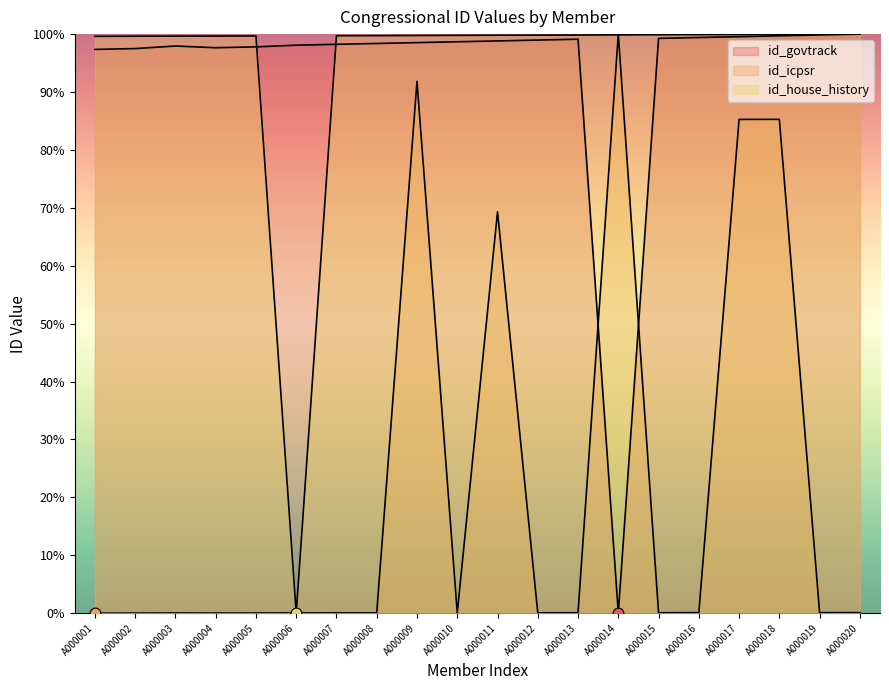

What is the total value across all series at A000016?

199.4